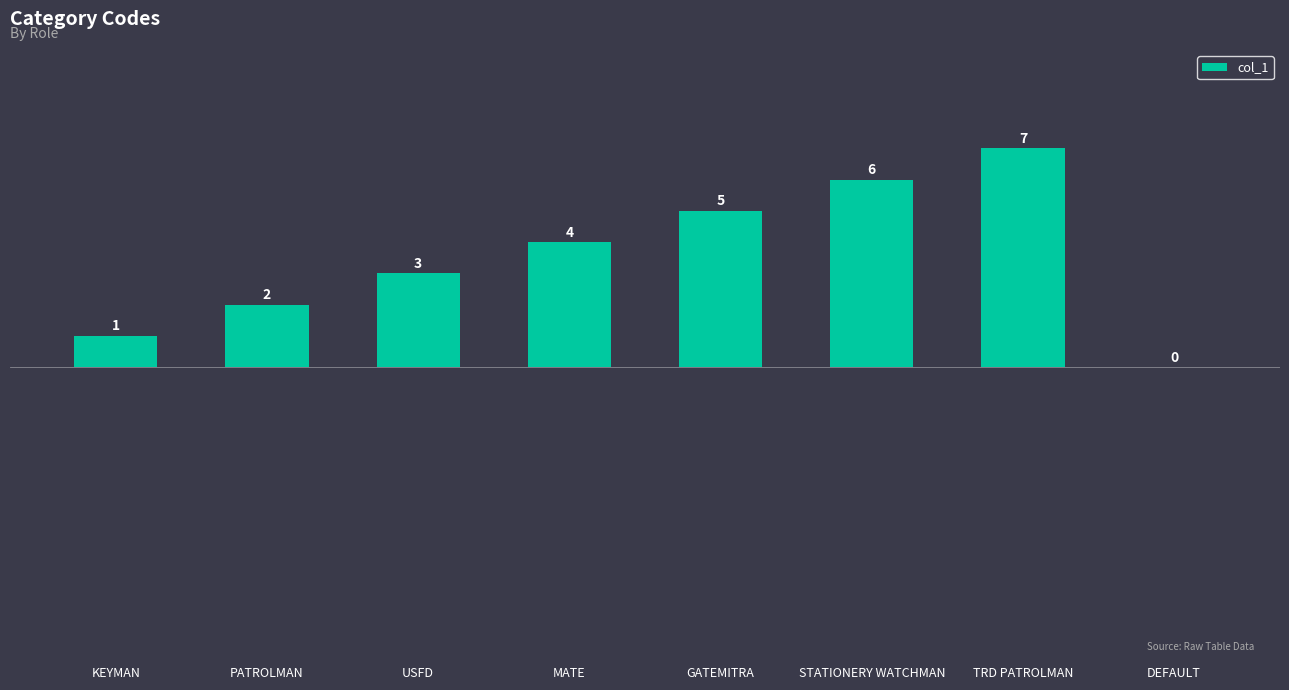

What is the maximum value shown in the chart?

7